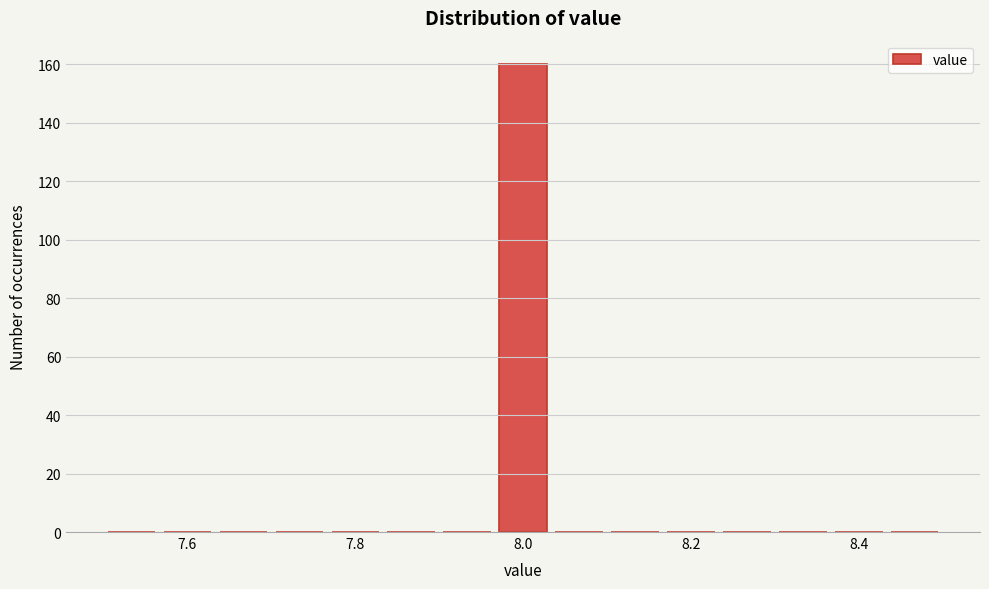

Around what value on the x-axis is the tallest bar? Give the approximate position of its centre, as read against the axis.

8.00